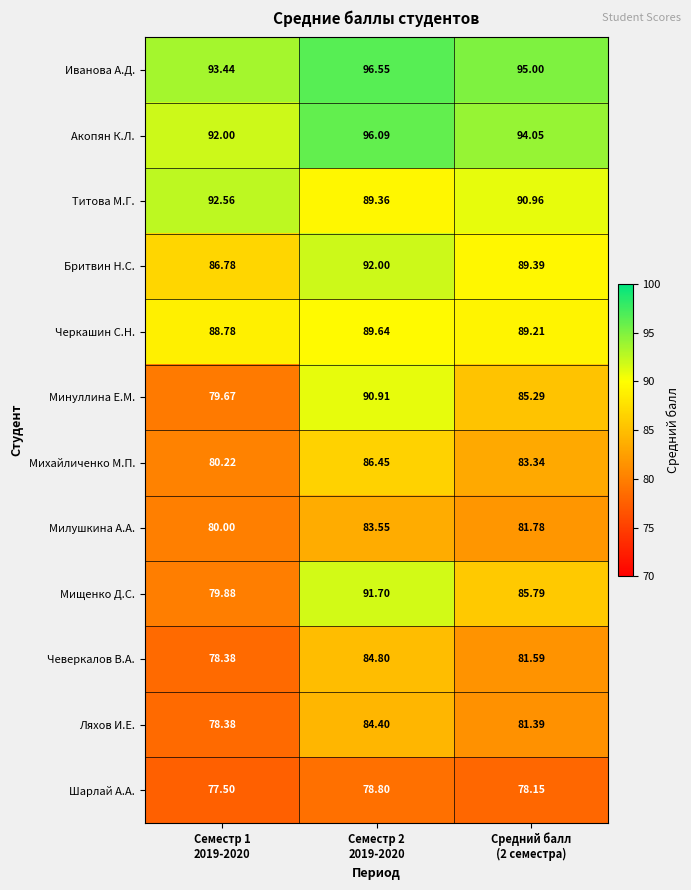

At which category does the chart reach its minimum across all series?

Семестр 1
2019-2020